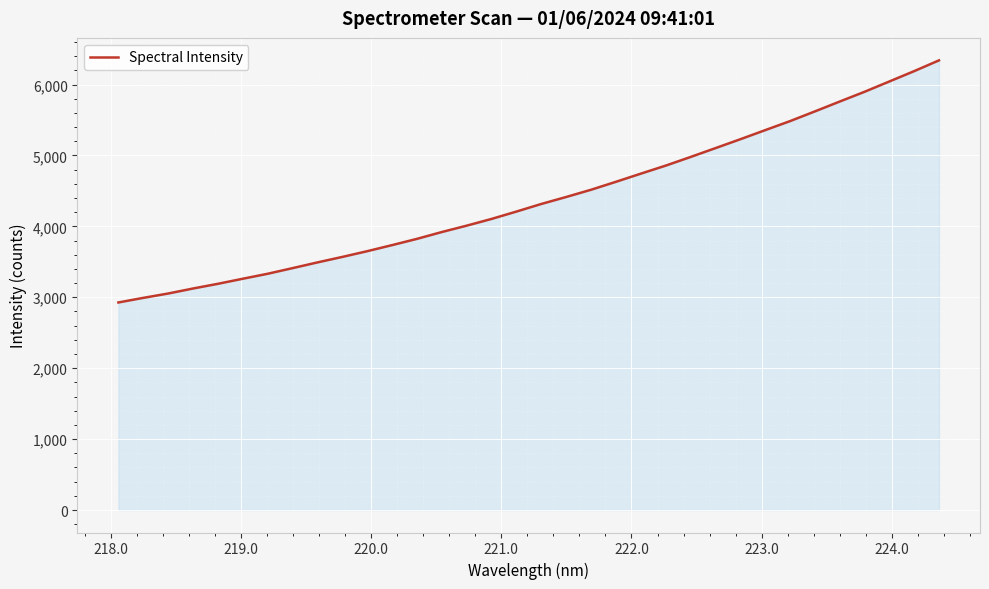

What is the minimum value shown in the chart?

2926.6